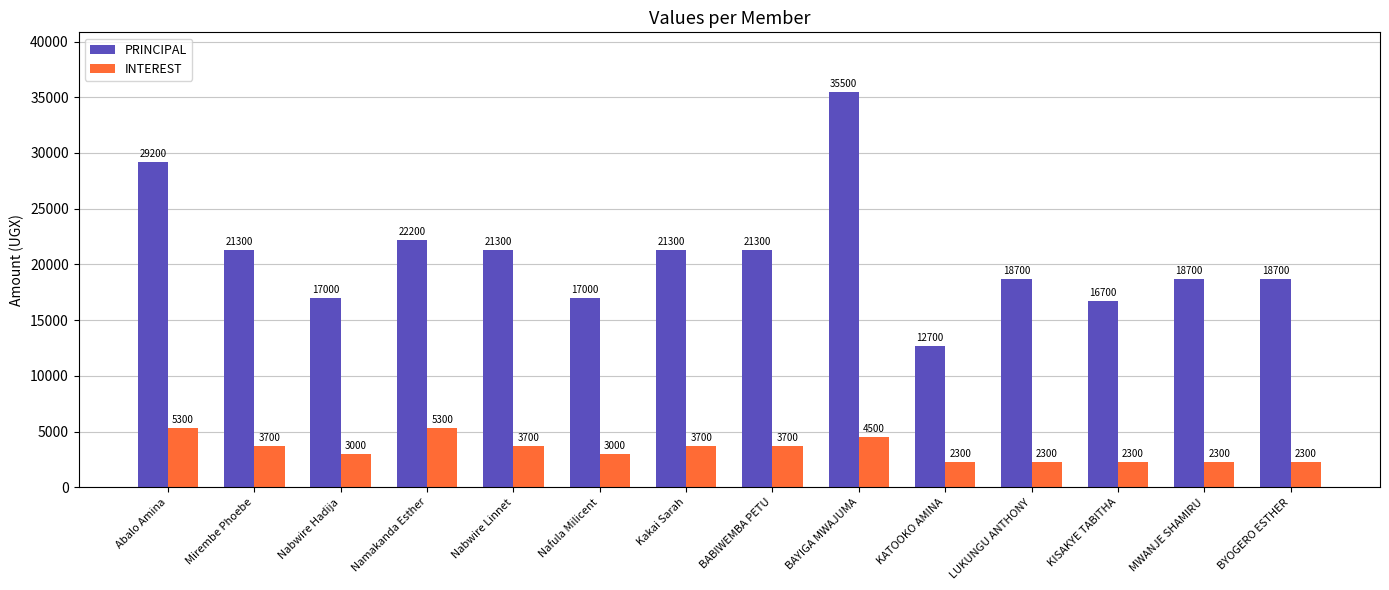

List the series in order of their overall mean, highest first.

PRINCIPAL, INTEREST